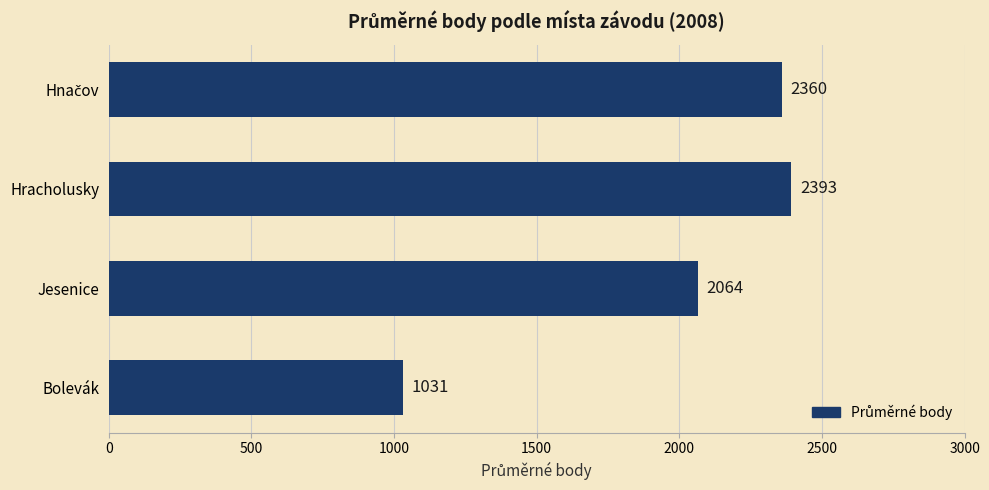

Reading top to bottom, transcribe all the data shown in this chart.

2360	2393	2064	1031